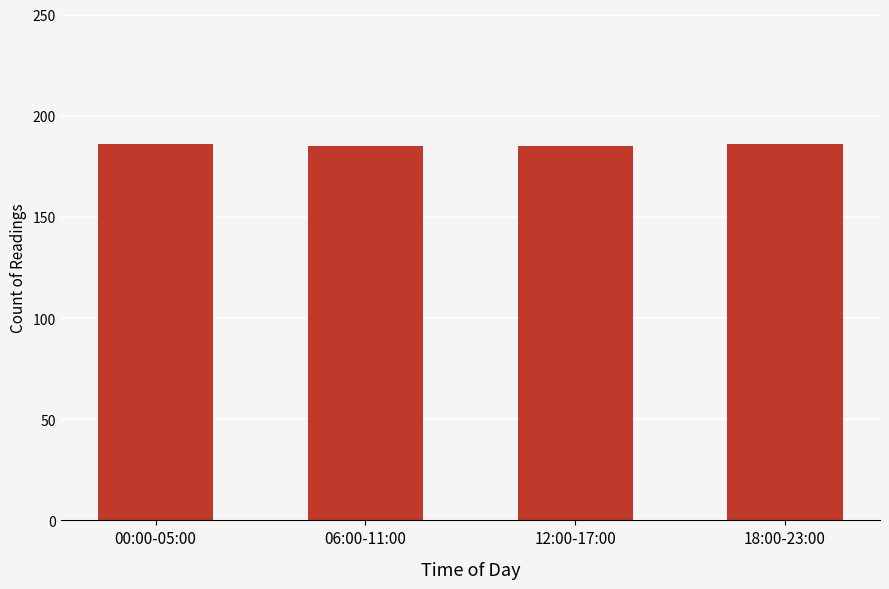

Read the value at 18:00-23:00.

186